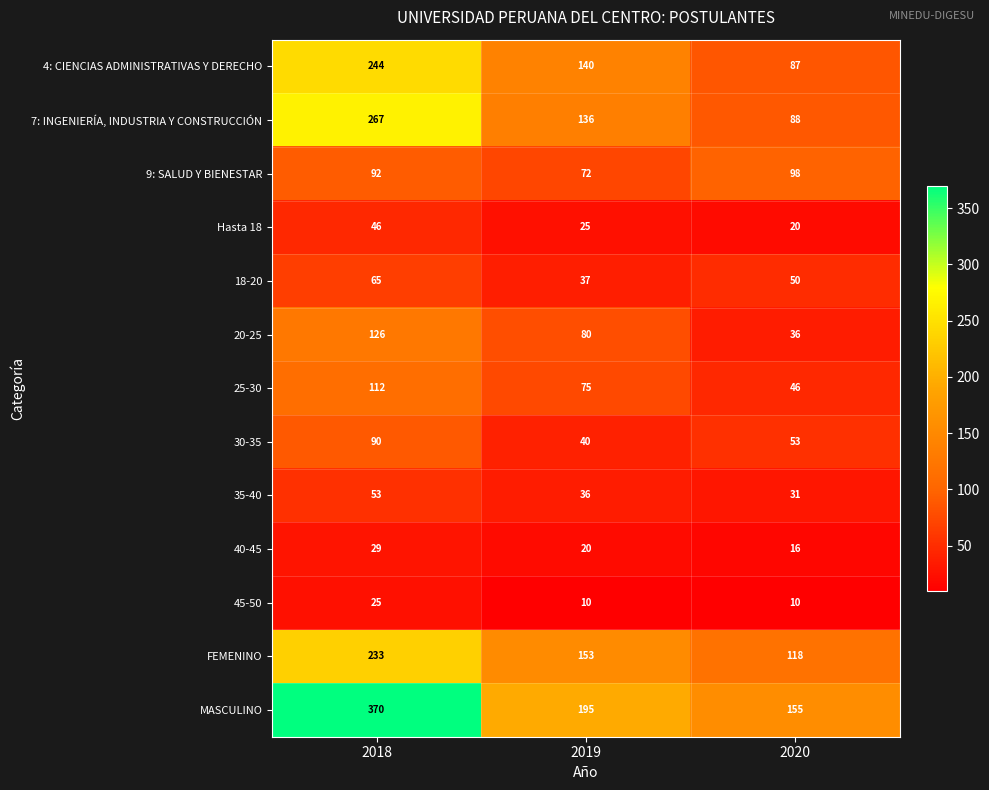

How many 40-45 values are between 16 and 29?

3